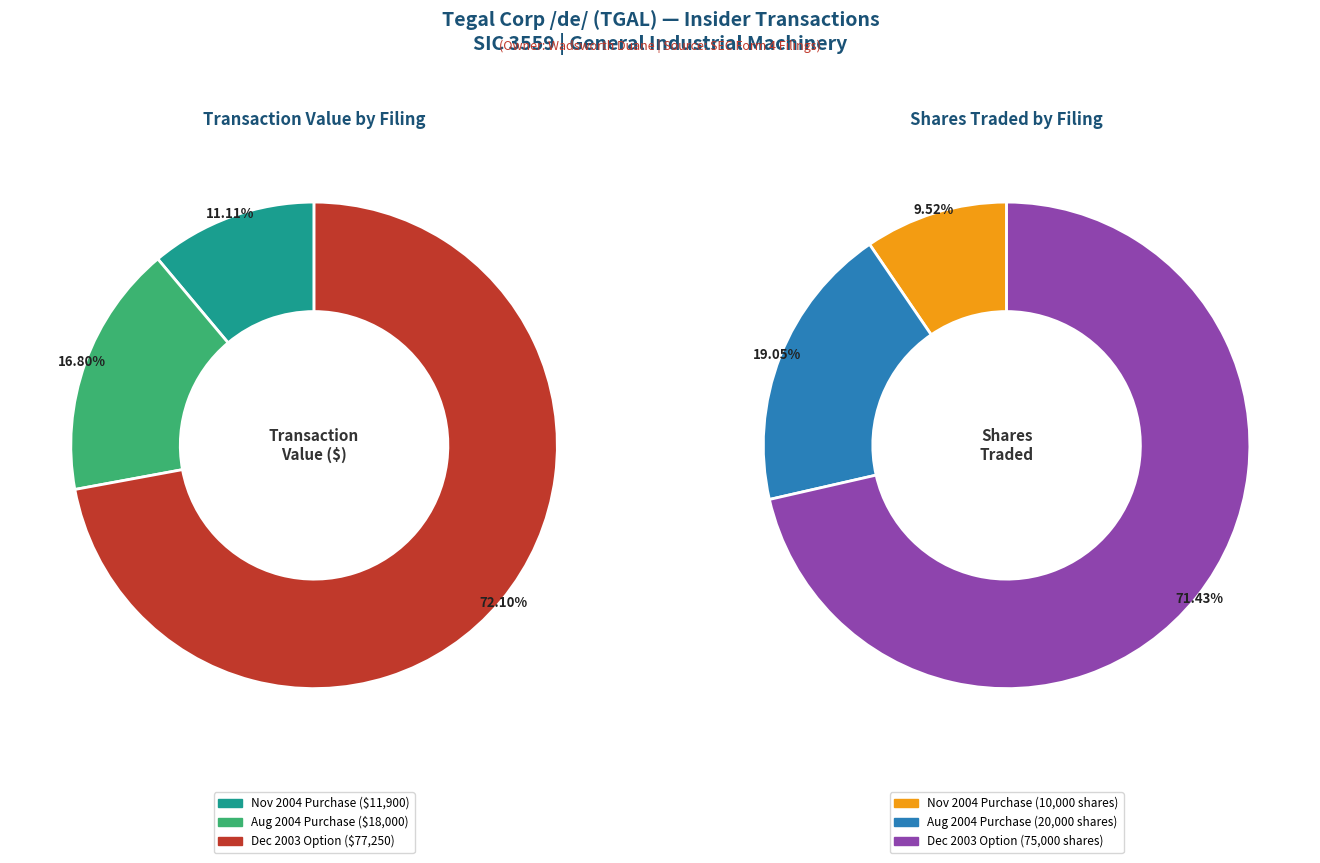

Count the number of slices in the pie.

3